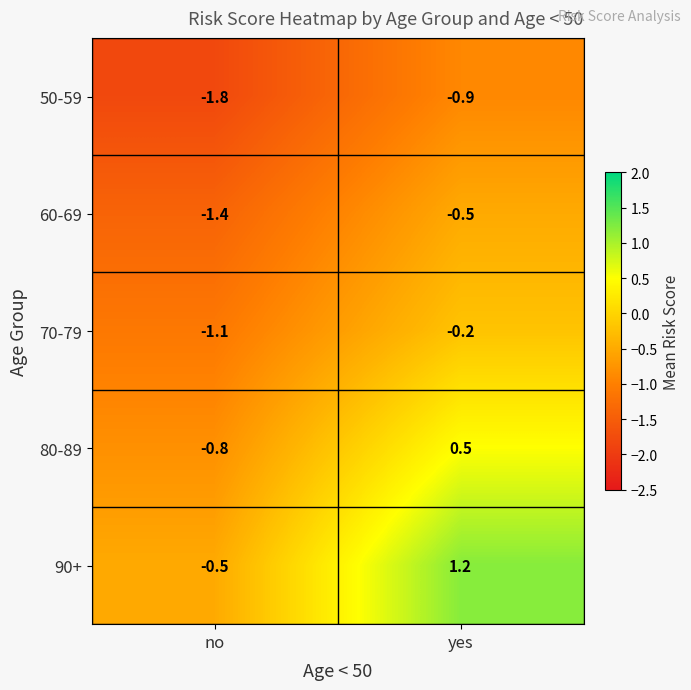

Rank the series by their maximum value, from highest to lowest.

90+, 80-89, 70-79, 60-69, 50-59